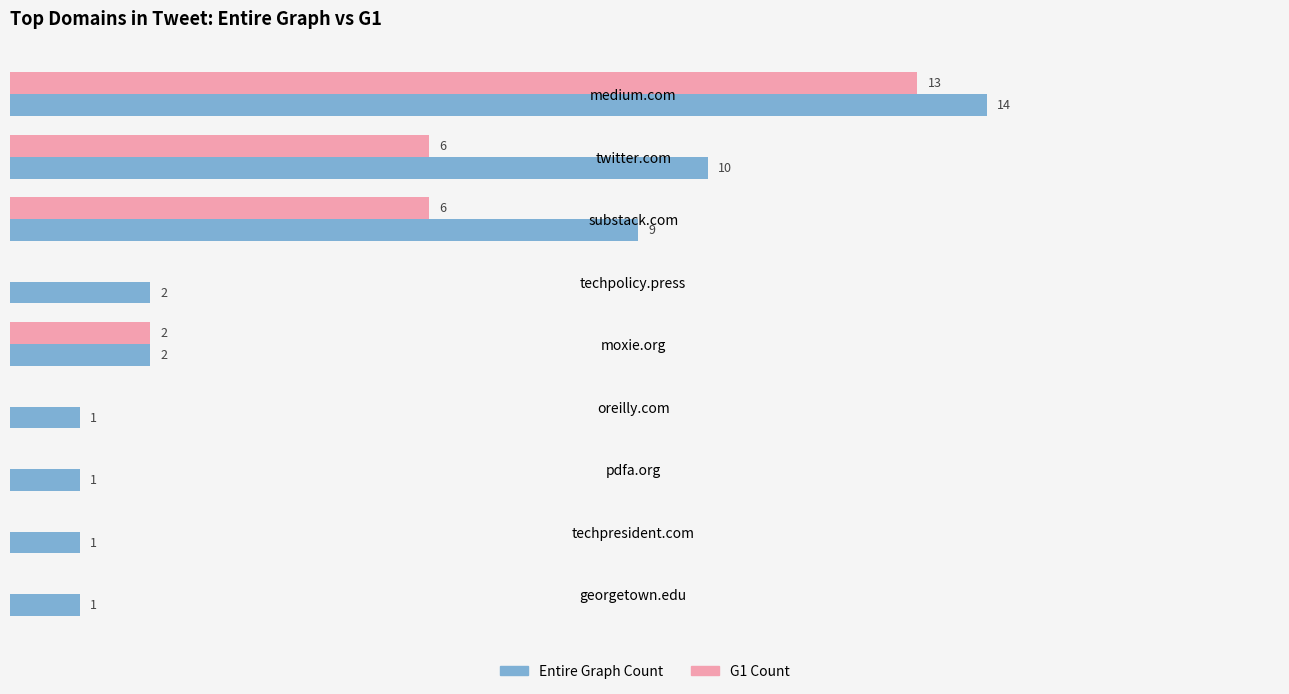

Which series has the largest total across all categories?

Entire Graph Count